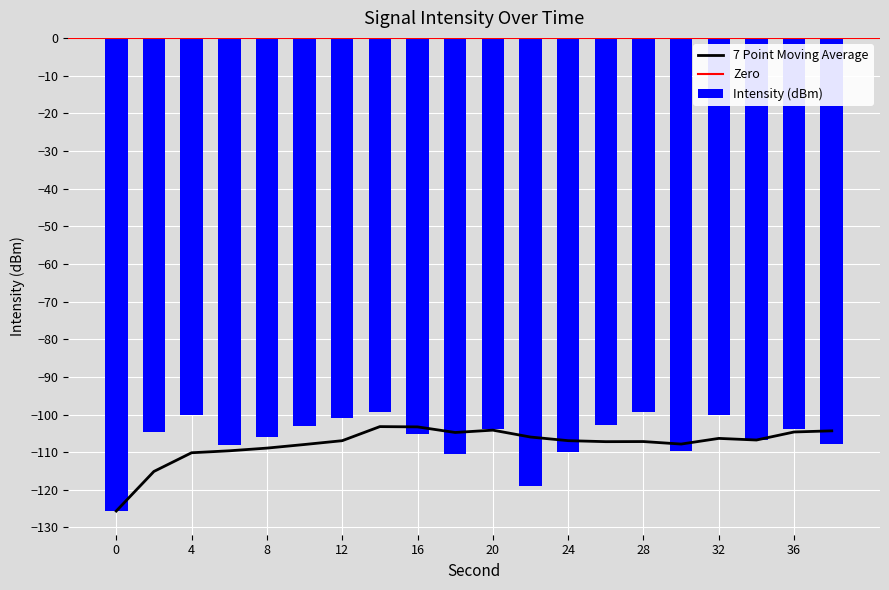

What is the average value?

-106.3